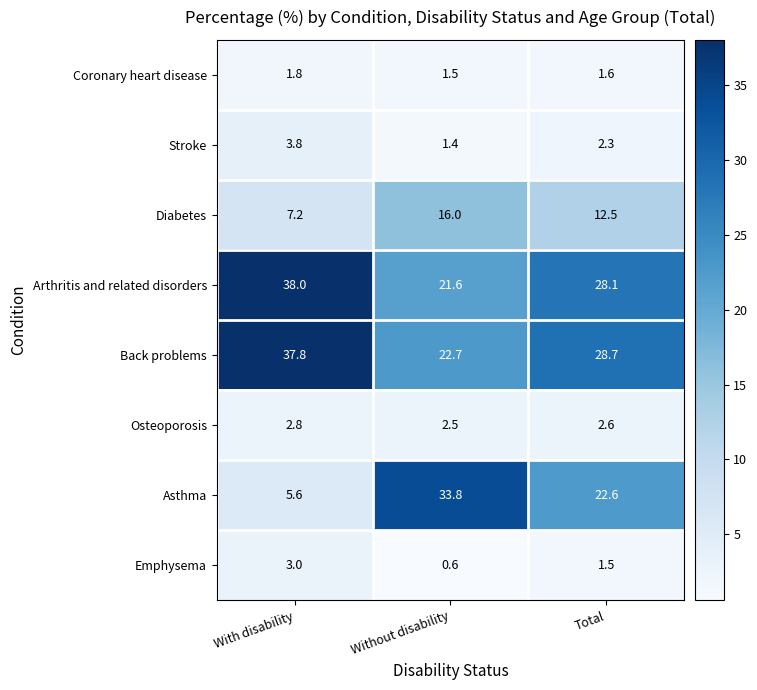

Reading left to right, list all the values displayed in this chart.

Coronary heart disease: With disability=1.8	Without disability=1.5	Total=1.6
Stroke: With disability=3.8	Without disability=1.4	Total=2.3
Diabetes: With disability=7.2	Without disability=16.0	Total=12.5
Arthritis and related disorders: With disability=38.0	Without disability=21.6	Total=28.1
Back problems: With disability=37.8	Without disability=22.7	Total=28.7
Osteoporosis: With disability=2.8	Without disability=2.5	Total=2.6
Asthma: With disability=5.6	Without disability=33.8	Total=22.6
Emphysema: With disability=3.0	Without disability=0.6	Total=1.5